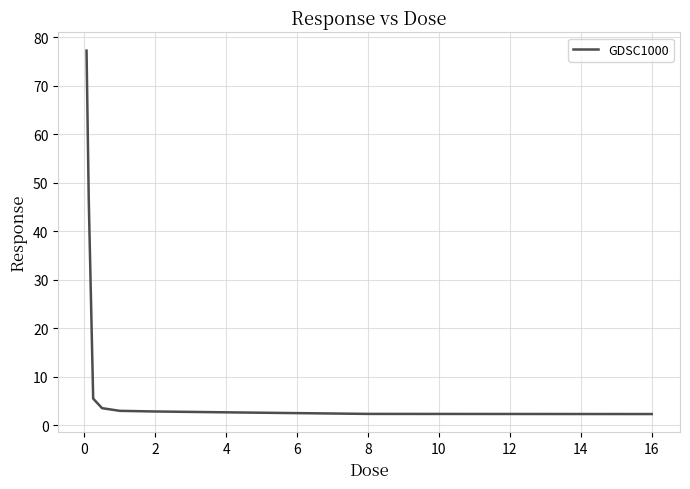

What is the difference between the maximum and minimum values?

74.9